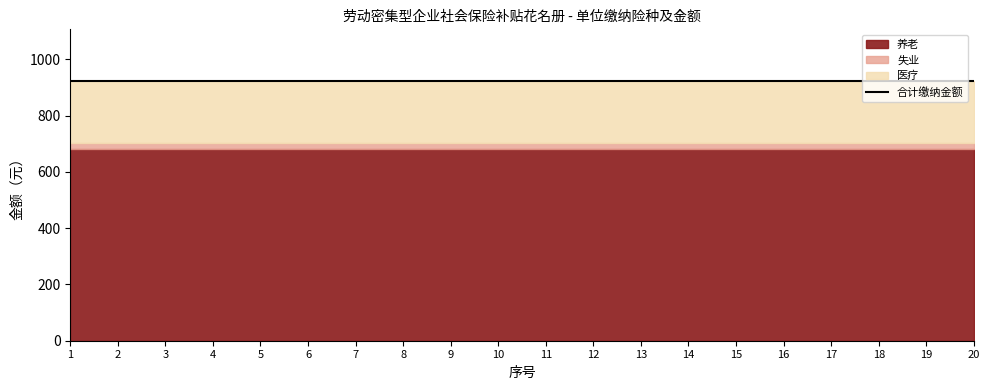

Does the chart have visible grid lines?

No